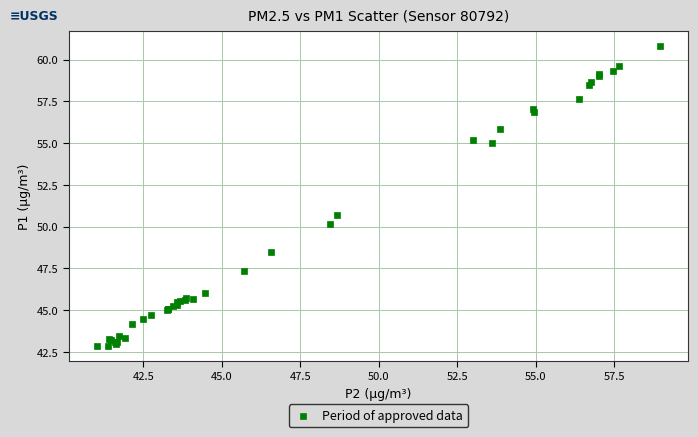

What Y value in the scatter plot is closest to 51?

50.7